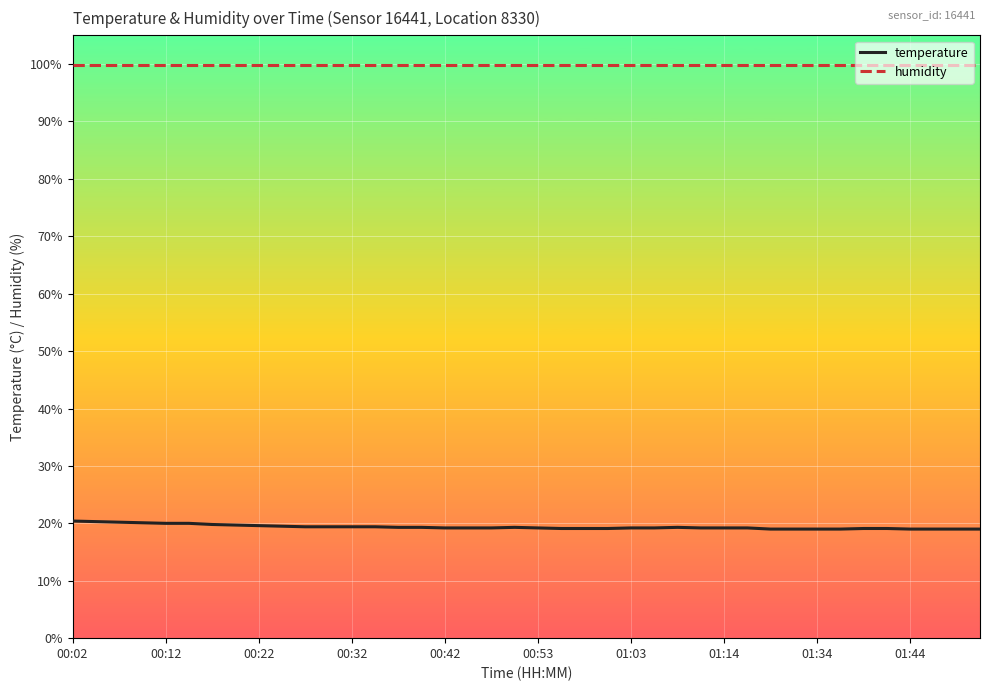

What is the minimum value for humidity?

99.9